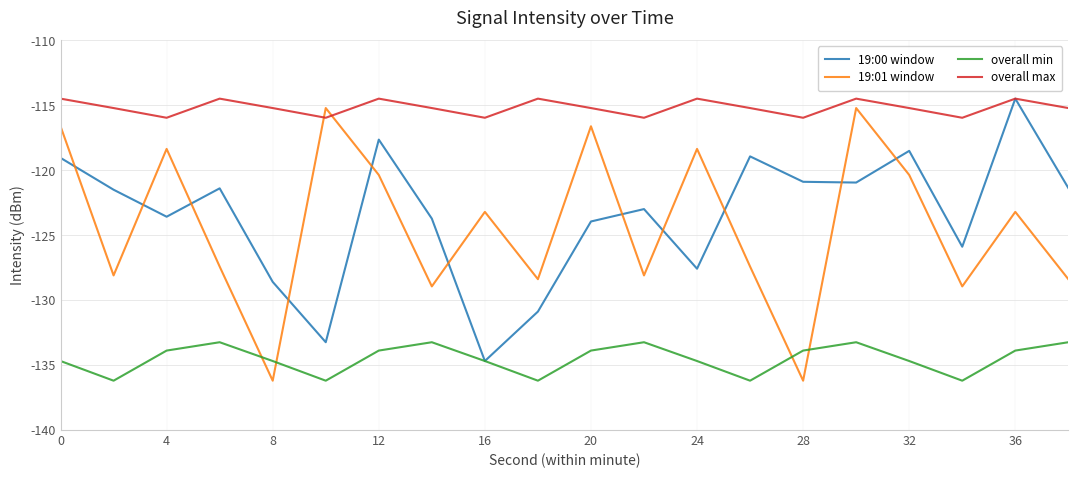

True or false: overall min and overall max intersect in this chart.

False